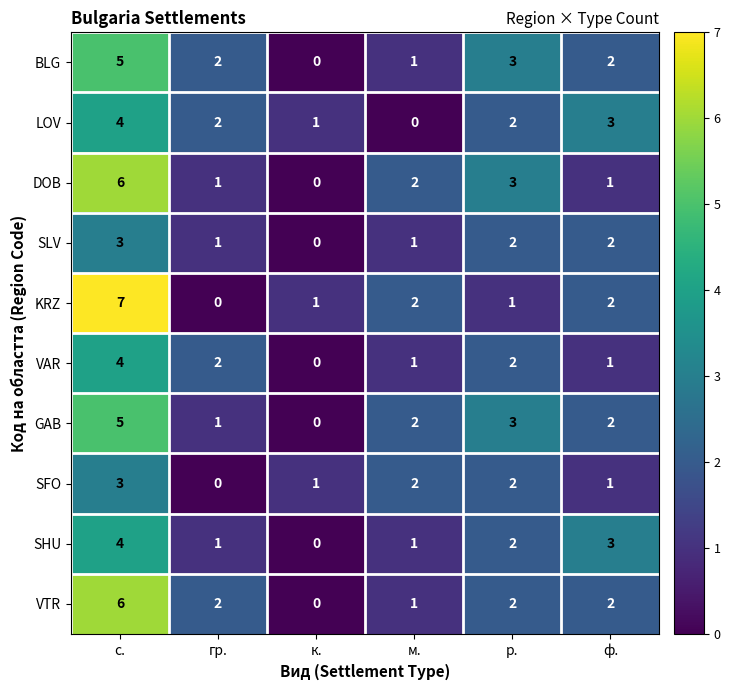

What is the spread (max minus min) of values at с.?

4